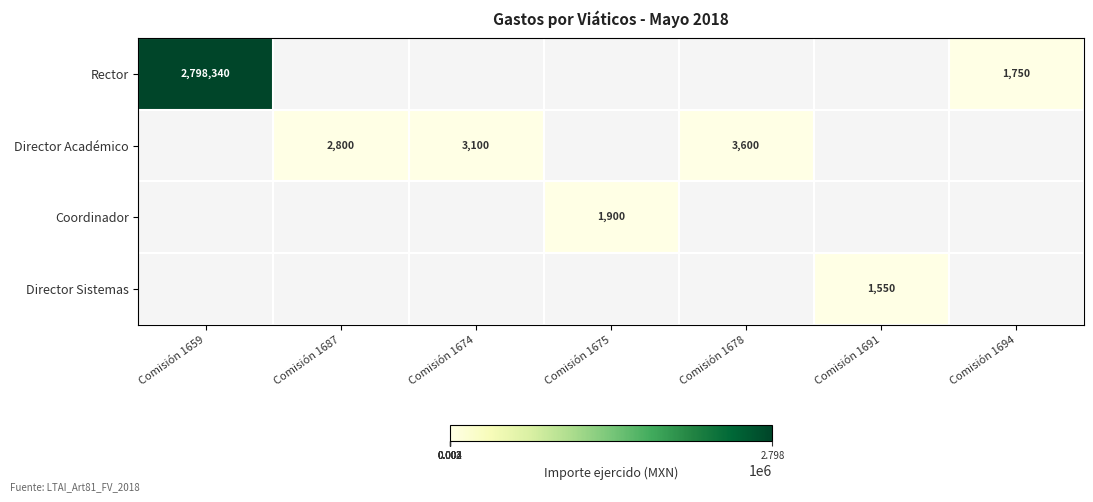

What is the difference between the Director Académico values at Comisión 1674 and Comisión 1678?

500